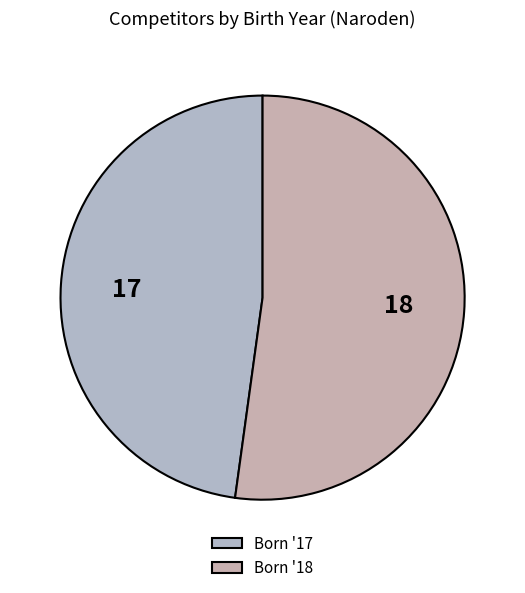

Which category has the smallest portion of the pie?

17